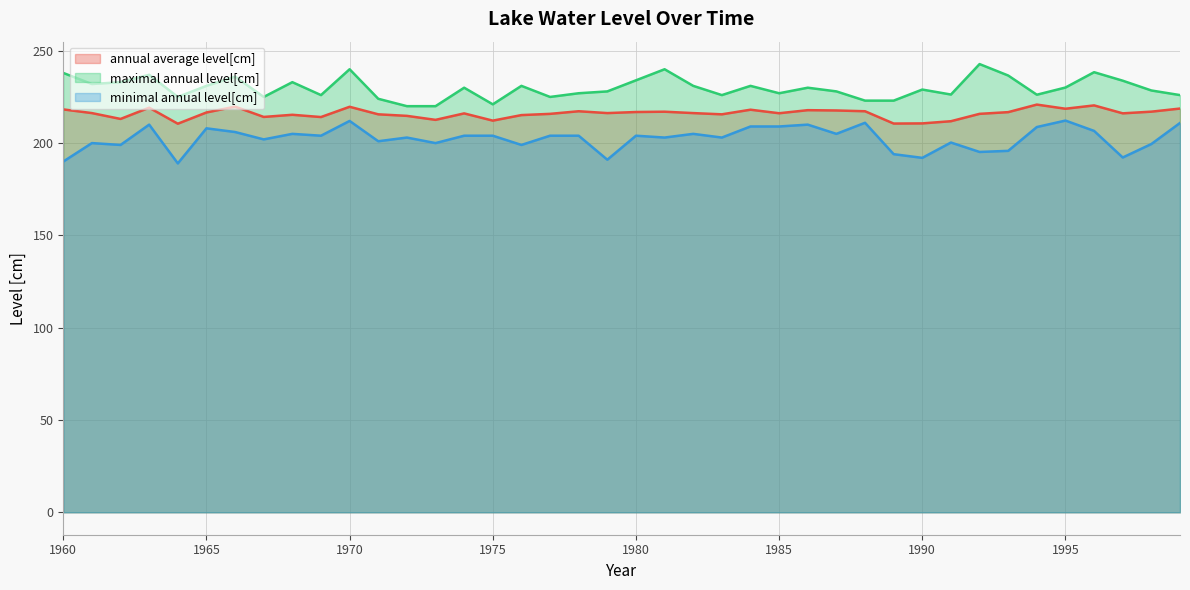

Is it true that maximal annual level[cm] equals 49.0 at 1978?

False